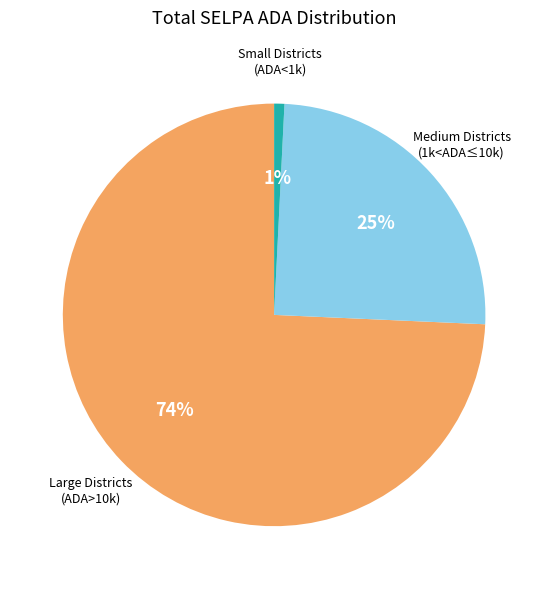

Is the sum of Large Districts (ADA>10k) and Small Districts (ADA<1k) greater than half?

Yes